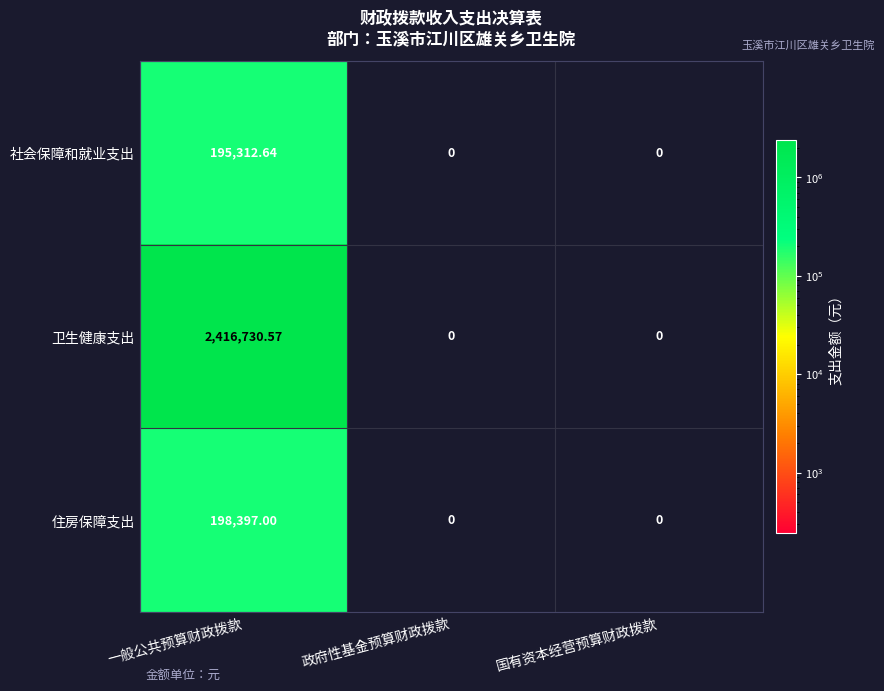

Which series has the largest total across all categories?

卫生健康支出